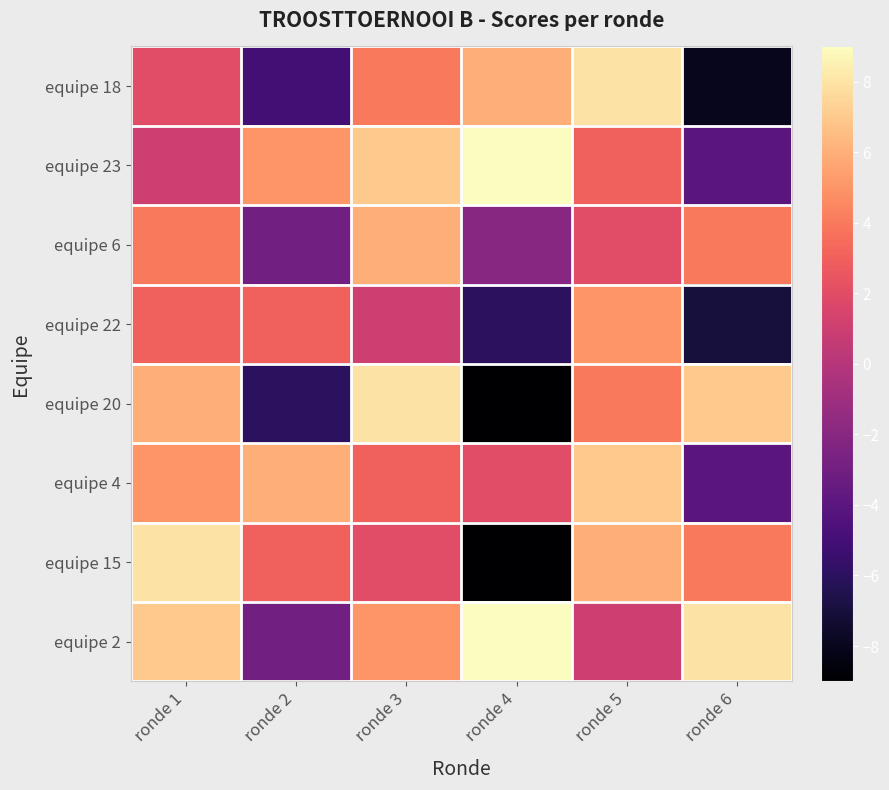

Reading left to right, what are all the values shown in this chart?

equipe 18: ronde 1=2	ronde 2=-5	ronde 3=4	ronde 4=6	ronde 5=8	ronde 6=-8
equipe 23: ronde 1=1	ronde 2=5	ronde 3=7	ronde 4=9	ronde 5=3	ronde 6=-4
equipe 6: ronde 1=4	ronde 2=-3	ronde 3=6	ronde 4=-2	ronde 5=2	ronde 6=4
equipe 22: ronde 1=3	ronde 2=3	ronde 3=1	ronde 4=-6	ronde 5=5	ronde 6=-7
equipe 20: ronde 1=6	ronde 2=-6	ronde 3=8	ronde 4=-9	ronde 5=4	ronde 6=7
equipe 4: ronde 1=5	ronde 2=6	ronde 3=3	ronde 4=2	ronde 5=7	ronde 6=-4
equipe 15: ronde 1=8	ronde 2=3	ronde 3=2	ronde 4=-9	ronde 5=6	ronde 6=4
equipe 2: ronde 1=7	ronde 2=-3	ronde 3=5	ronde 4=9	ronde 5=1	ronde 6=8